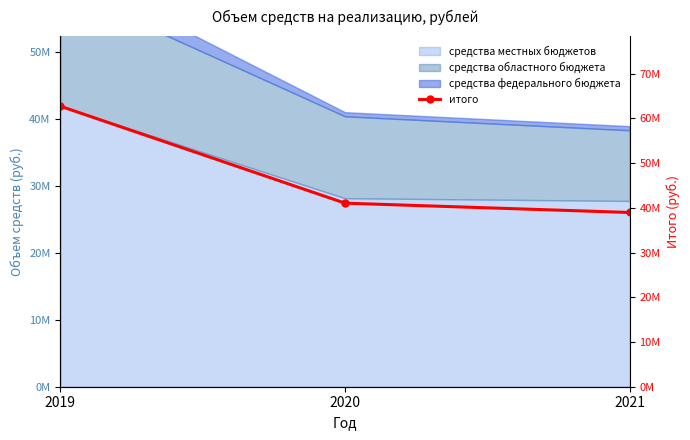

Between 2020 and 2019, which is larger?

2019